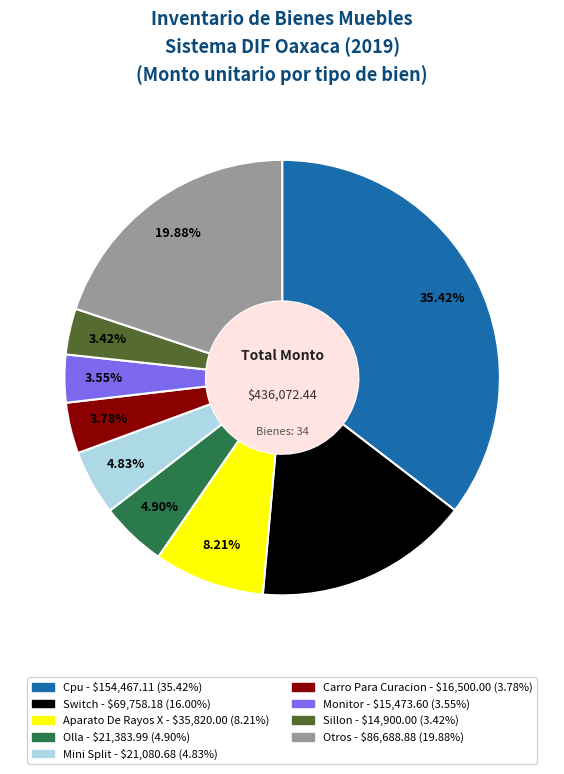

Is there any slice that represents more than half of the pie?

No